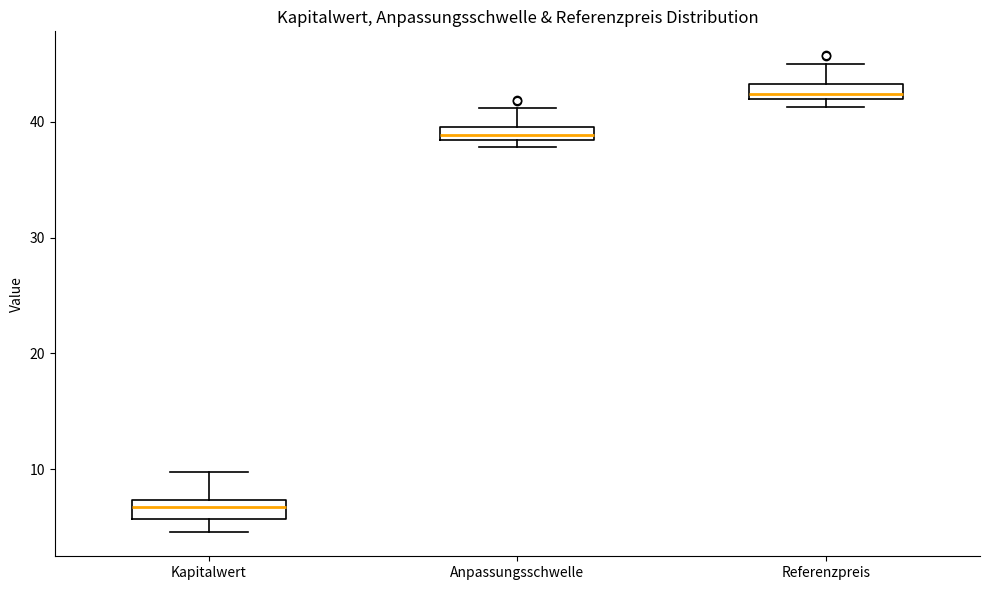

Where does the upper whisker of the box for Kapitalwert end on the y-axis? The values are not printed on the chart, so give them approximately, as read against the axis.

10